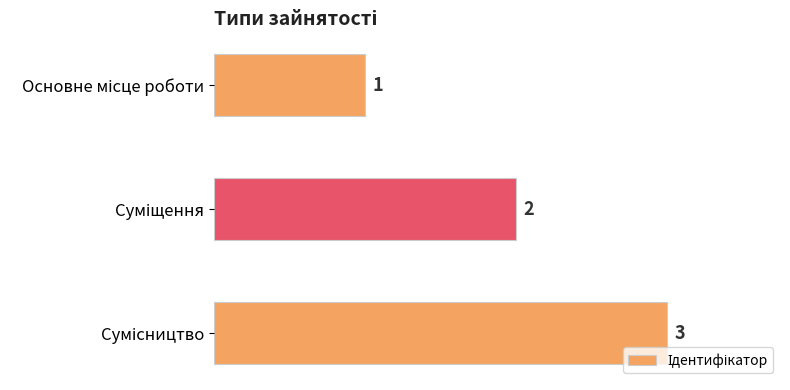

Does the chart contain stacked bars?

No